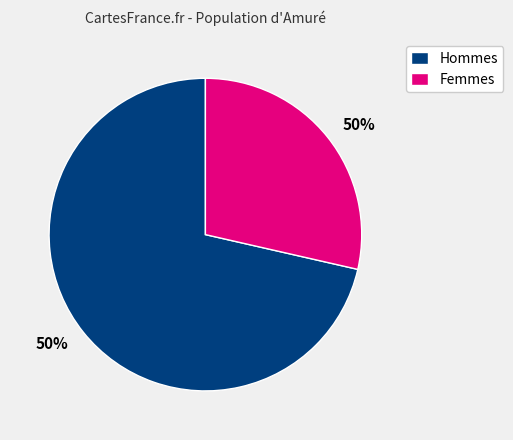

Does any single category account for the majority?

No